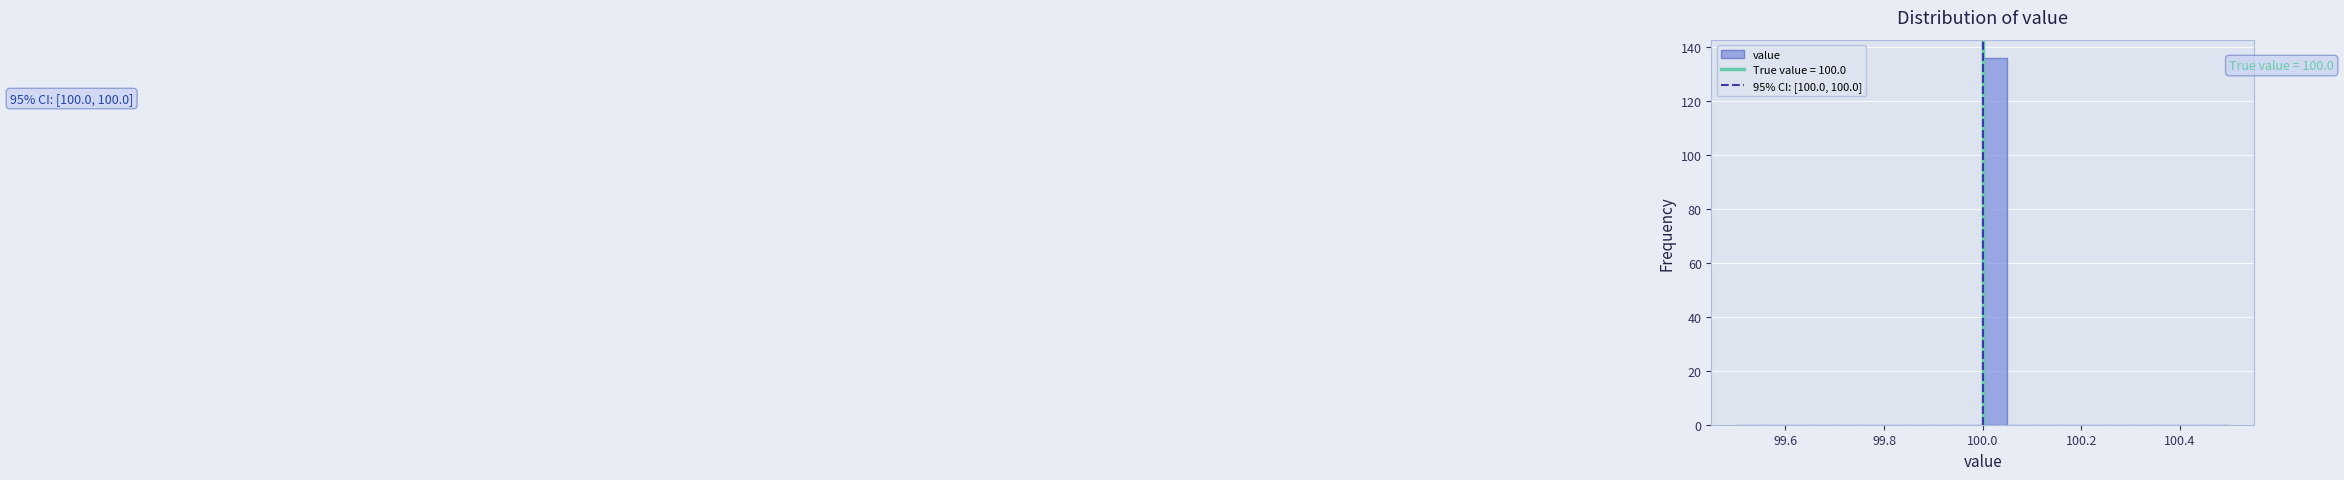

Around what value on the x-axis is the tallest bar? Give the approximate position of its centre, as read against the axis.

100.02